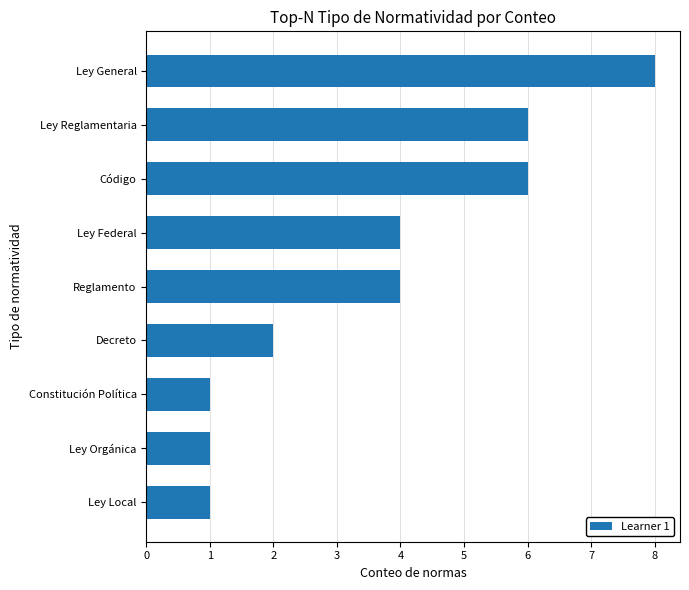

How many series are shown in this chart?

1